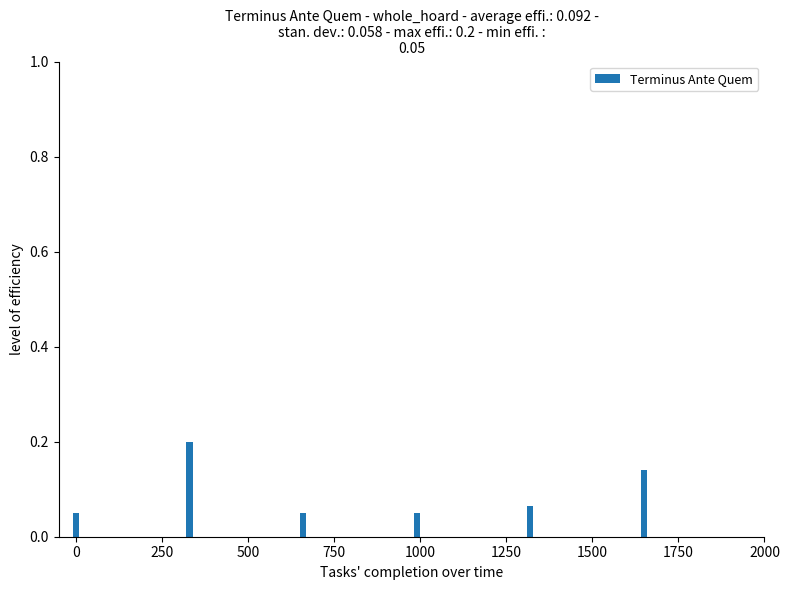

How many values are between 0 and 1?

6